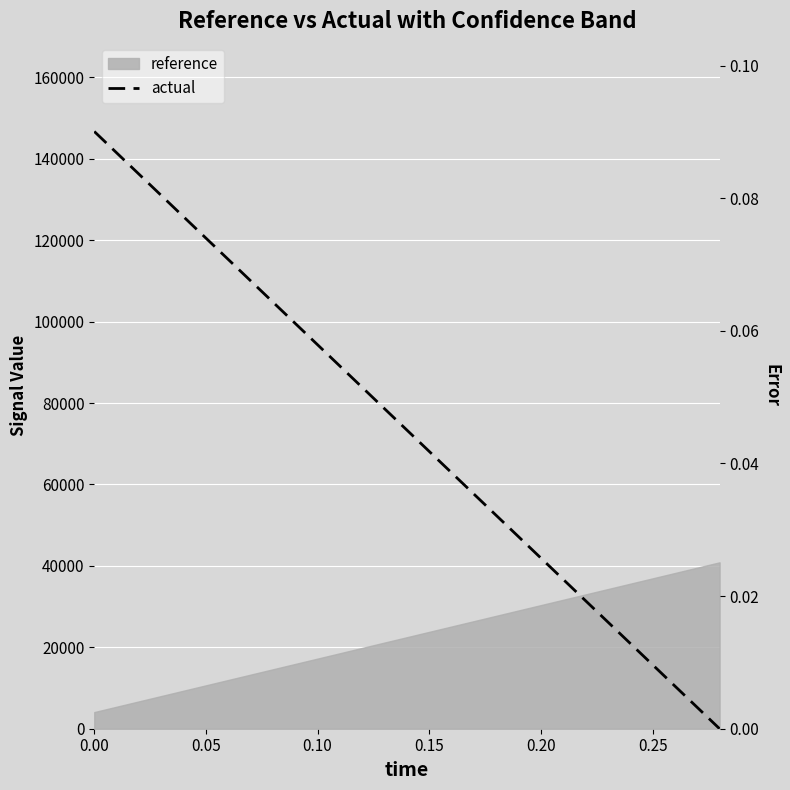

At how many categories does at least one series exceed 66593?

8